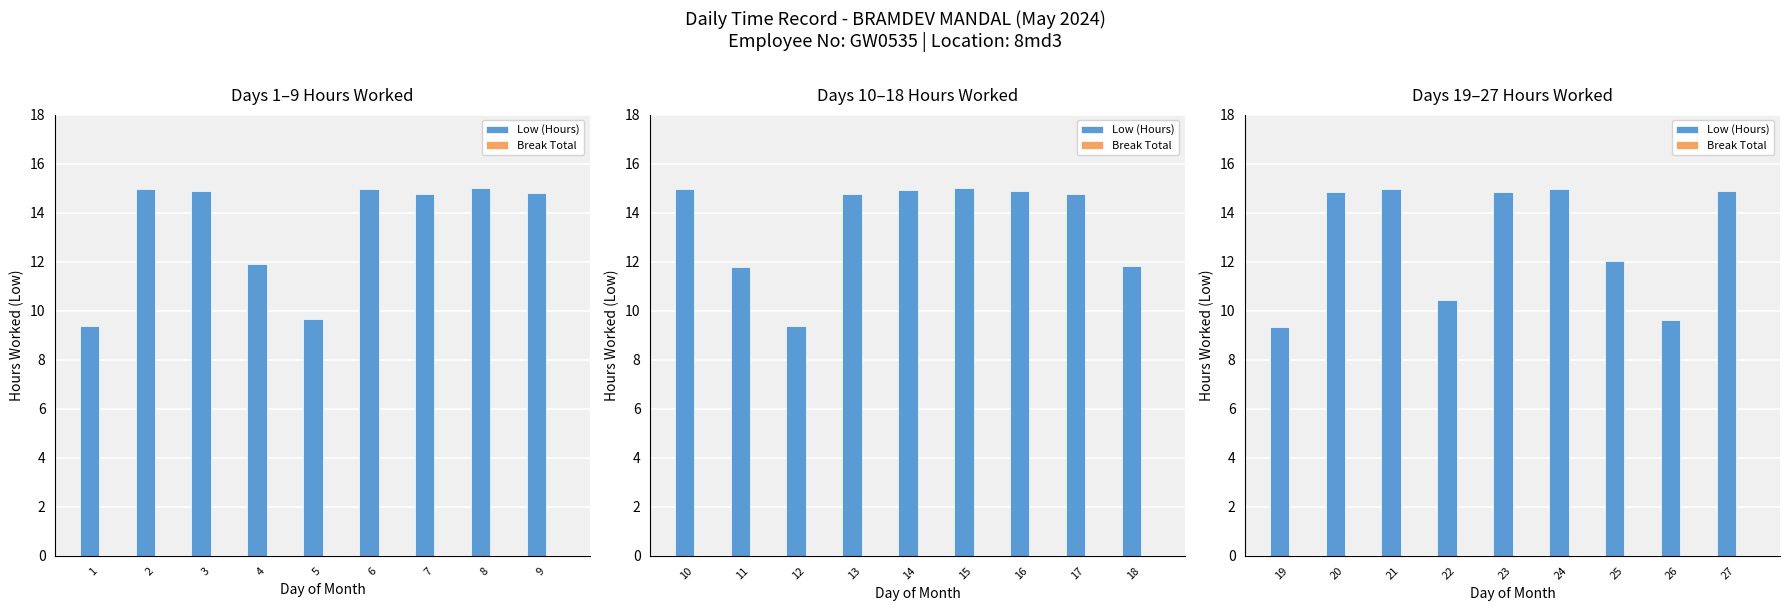

Is the value of Low (Hours) at 26 greater than the value of Break Total at 26?

Yes